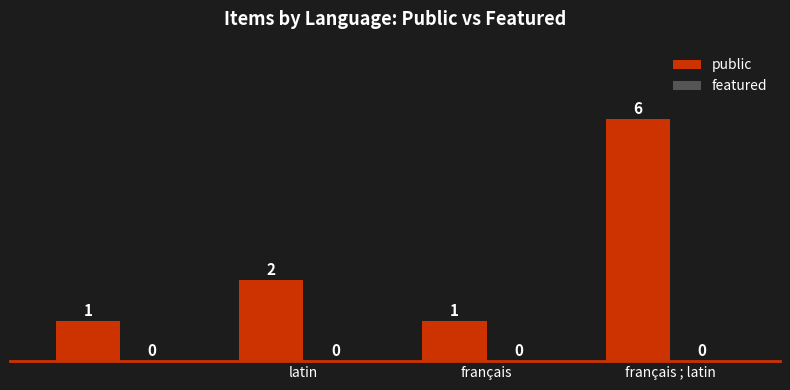

What is the value of the 1st bar from the left?

1